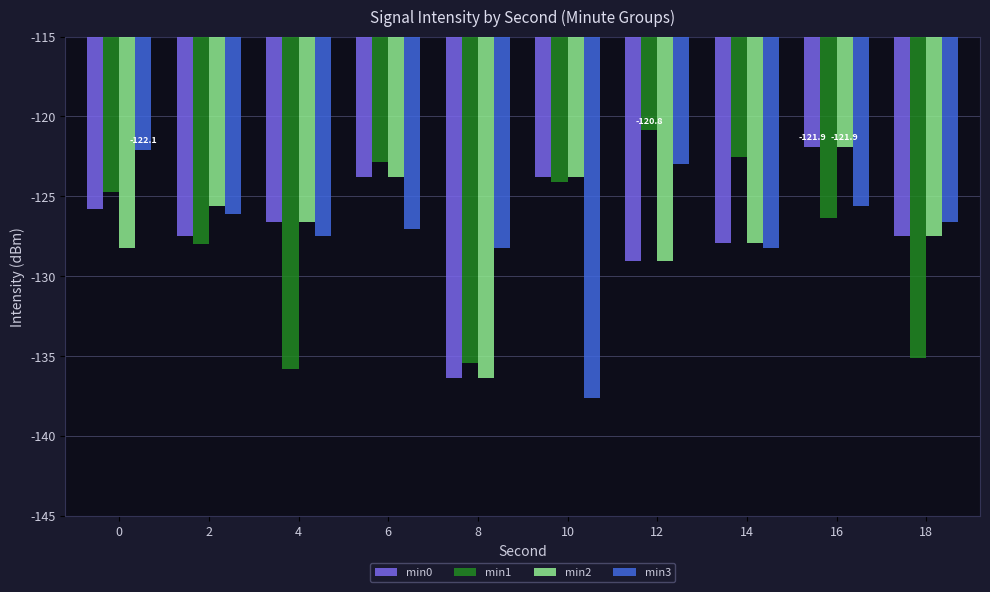

At which category is the sum across all series the highest?

16